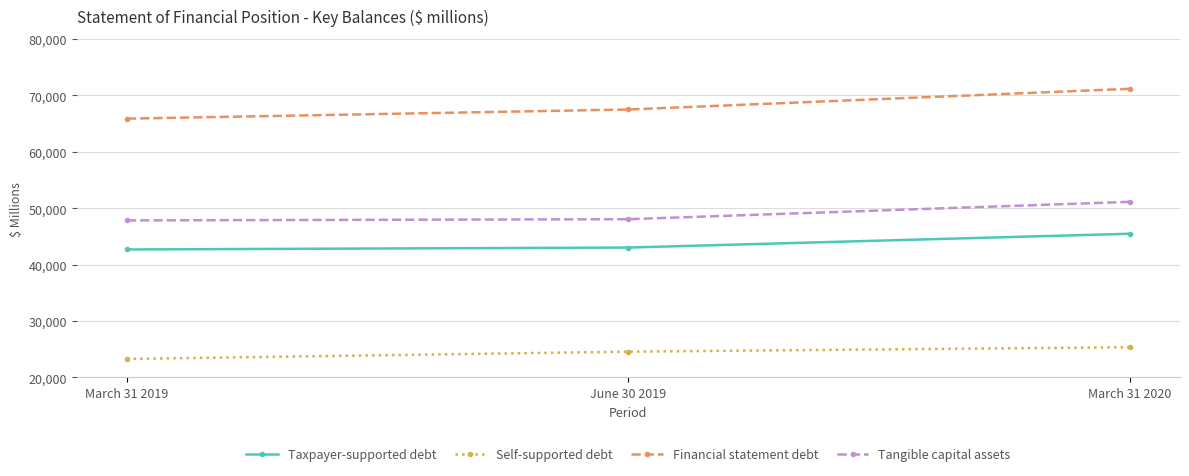

What is the approximate value of Self-supported debt at March 31 2020, to the nearest 100?

25400